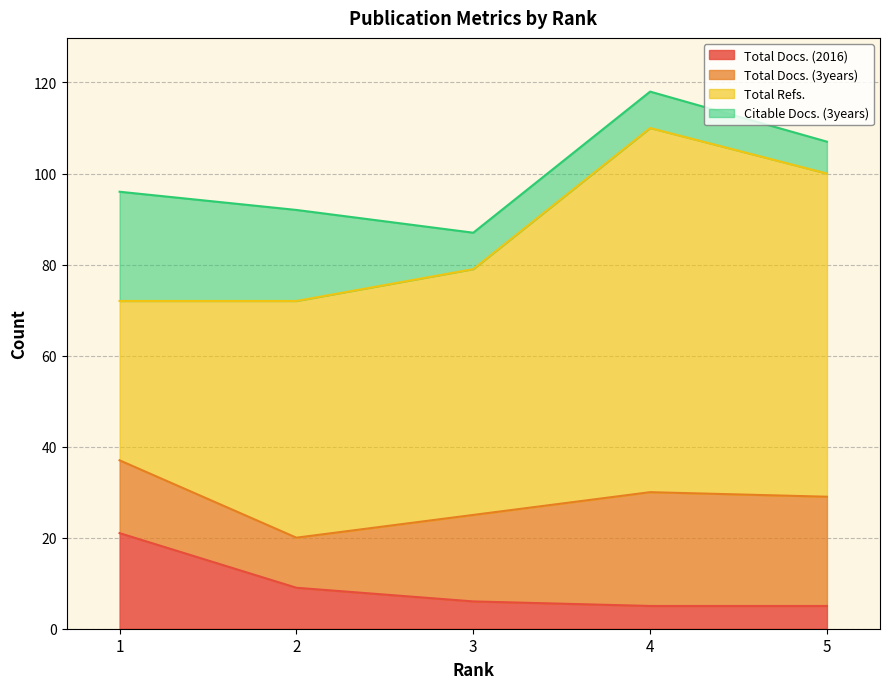

After their last crossing, which series has the higher values: Total Docs. (3years) or Total Docs. (2016)?

Total Docs. (3years)